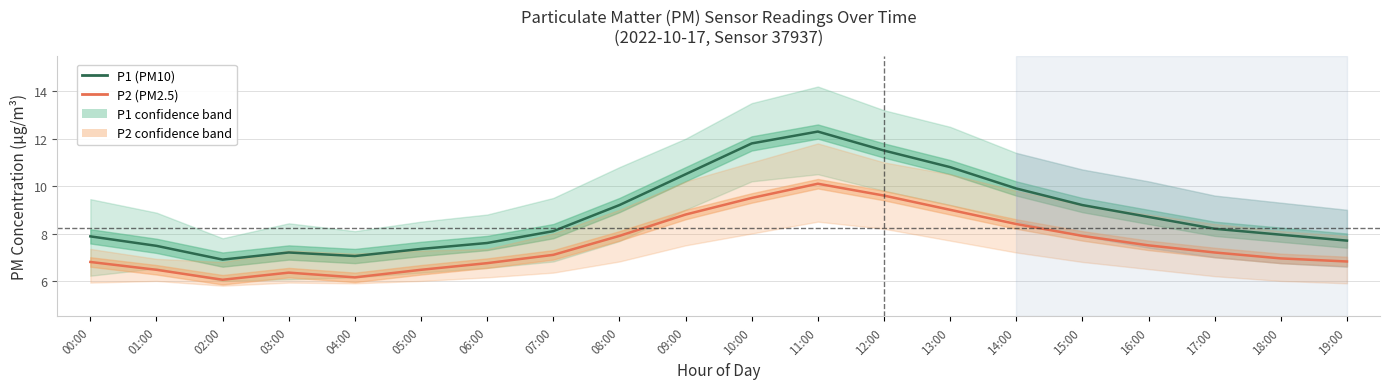

What is the average value of the P2 (PM2.5) series?

7.6